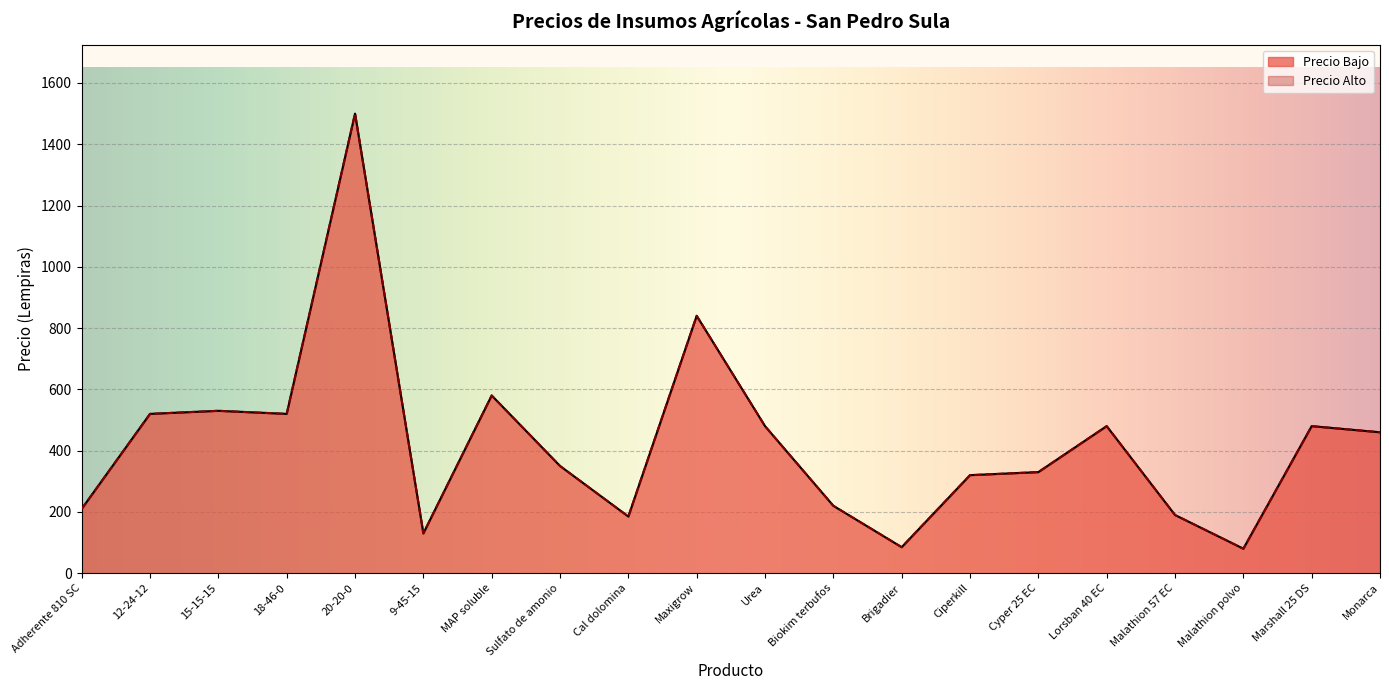

Reading left to right, extract all data points from this chart.

Precio Bajo: Adherente 810 SC=210	12-24-12=520	15-15-15=530	18-46-0=520	20-20-0=1500	9-45-15=130	MAP soluble=580	Sulfato de amonio=350	Cal dolomina=185	Maxigrow=840	Urea=480	Biokim terbufos=220	Brigadier=85	Ciperkill=320	Cyper 25 EC=330	Lorsban 40 EC=480	Malathion 57 EC=190	Malathion polvo=80	Marshall 25 DS=480	Monarca=460
Precio Alto: Adherente 810 SC=210	12-24-12=520	15-15-15=530	18-46-0=520	20-20-0=1500	9-45-15=130	MAP soluble=580	Sulfato de amonio=350	Cal dolomina=185	Maxigrow=840	Urea=480	Biokim terbufos=220	Brigadier=85	Ciperkill=320	Cyper 25 EC=330	Lorsban 40 EC=480	Malathion 57 EC=190	Malathion polvo=80	Marshall 25 DS=480	Monarca=460